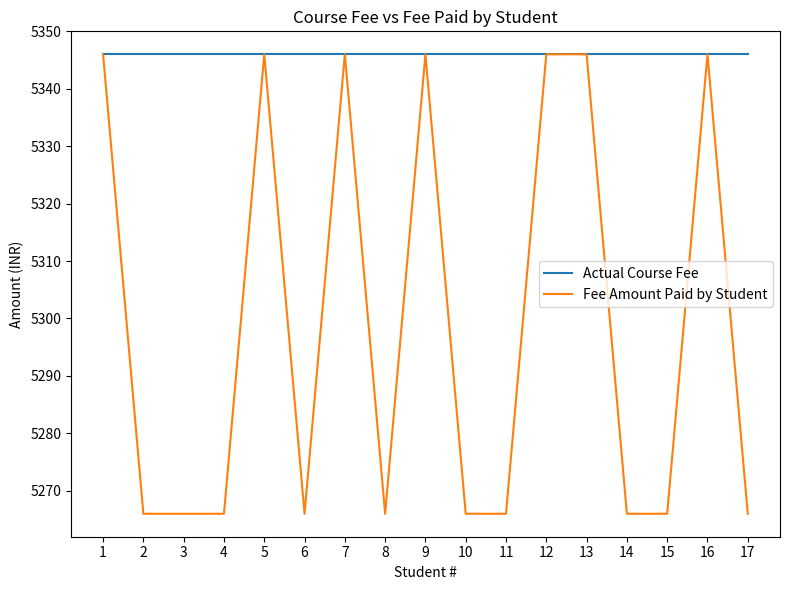

What is the highest value of the Fee Amount Paid by Student series?

5346